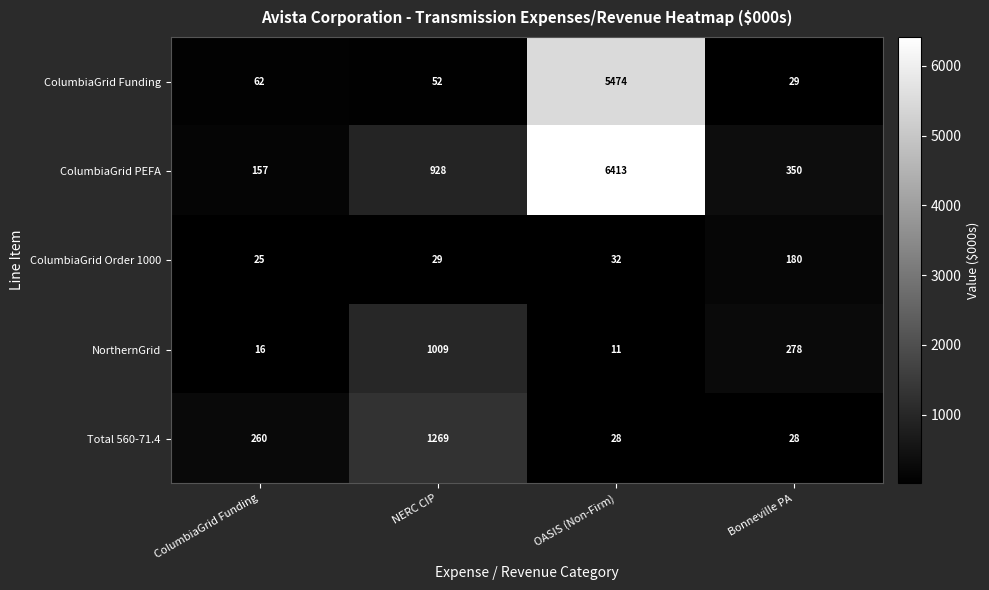

Count the number of data series in this chart.

5